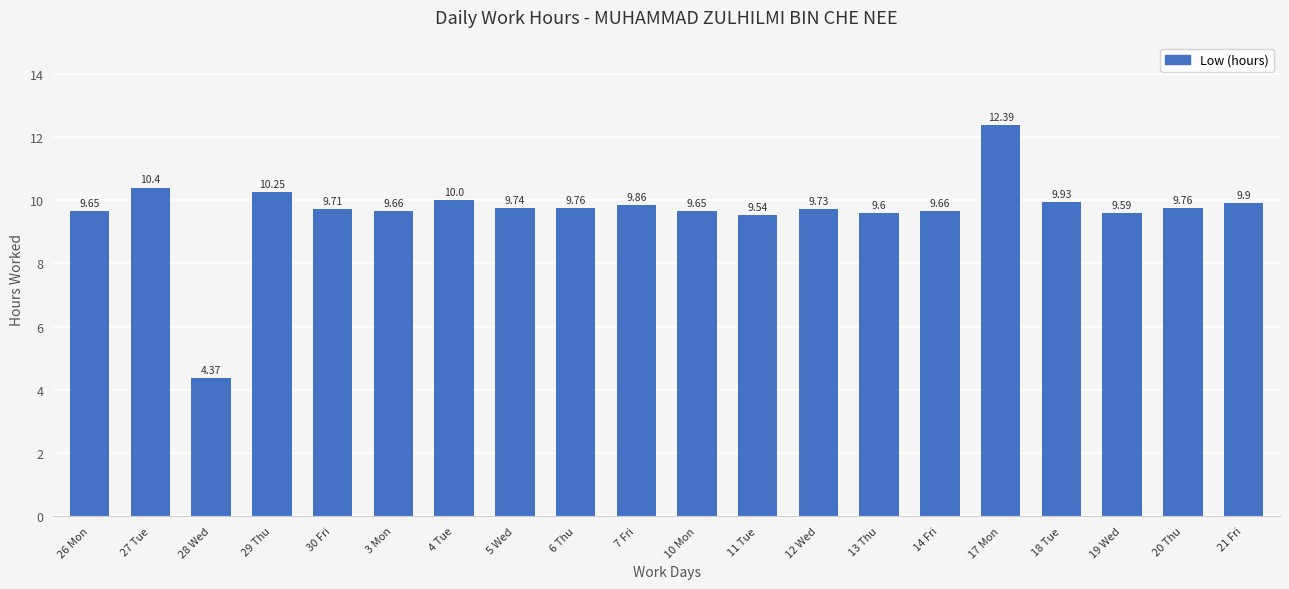

What is the difference between the maximum and minimum values?

8.0